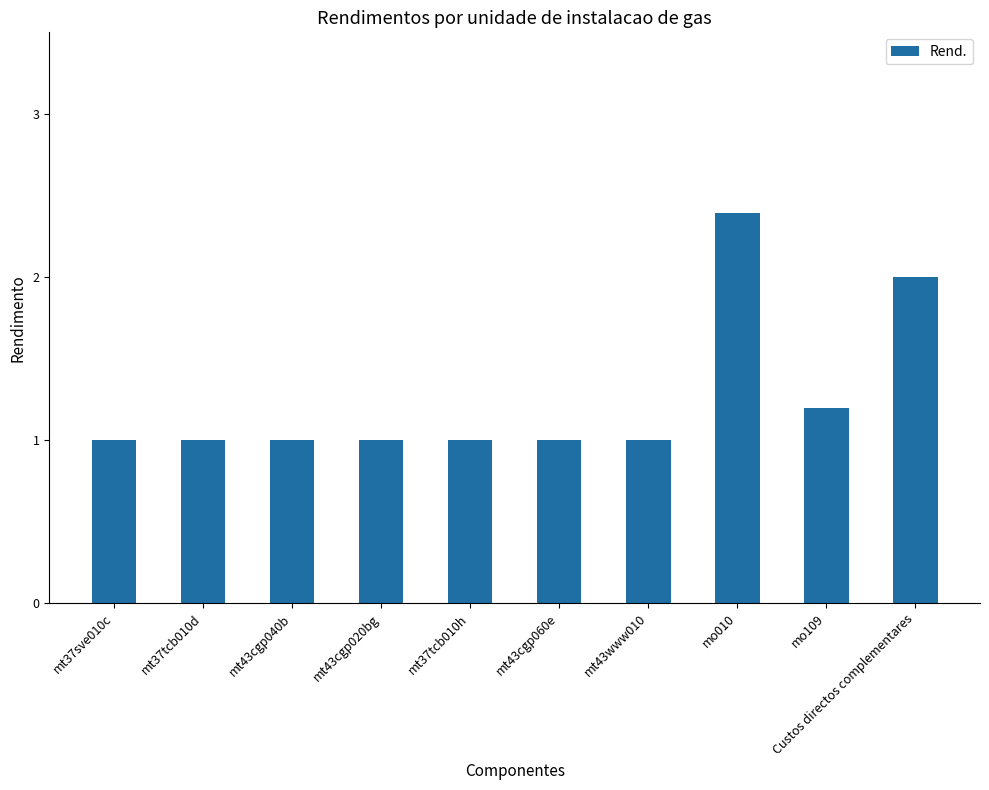

The chart shows a value of 1.0 at mt37sve010c. True or false?

True